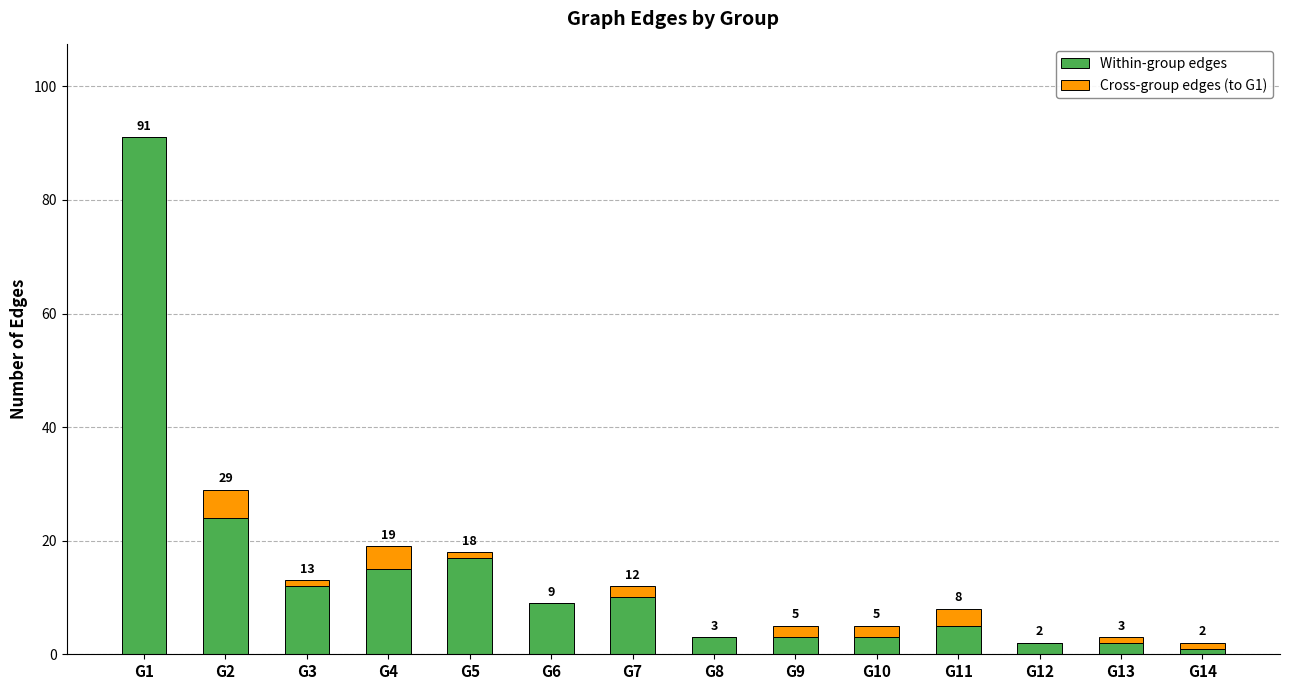

What is the average value of the Within-group edges series?

14